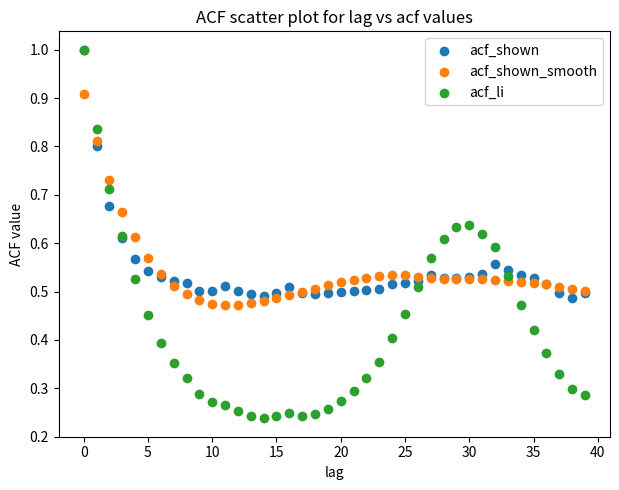

What are all the series names shown in the legend?

acf_shown, acf_shown_smooth, acf_li